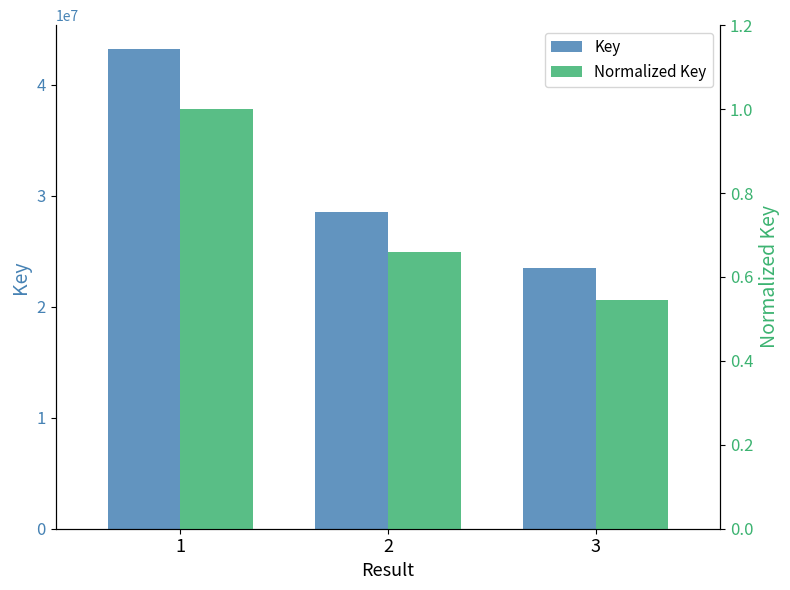

Is the value of Normalized Key at 2 greater than the value of Key at 1?

No